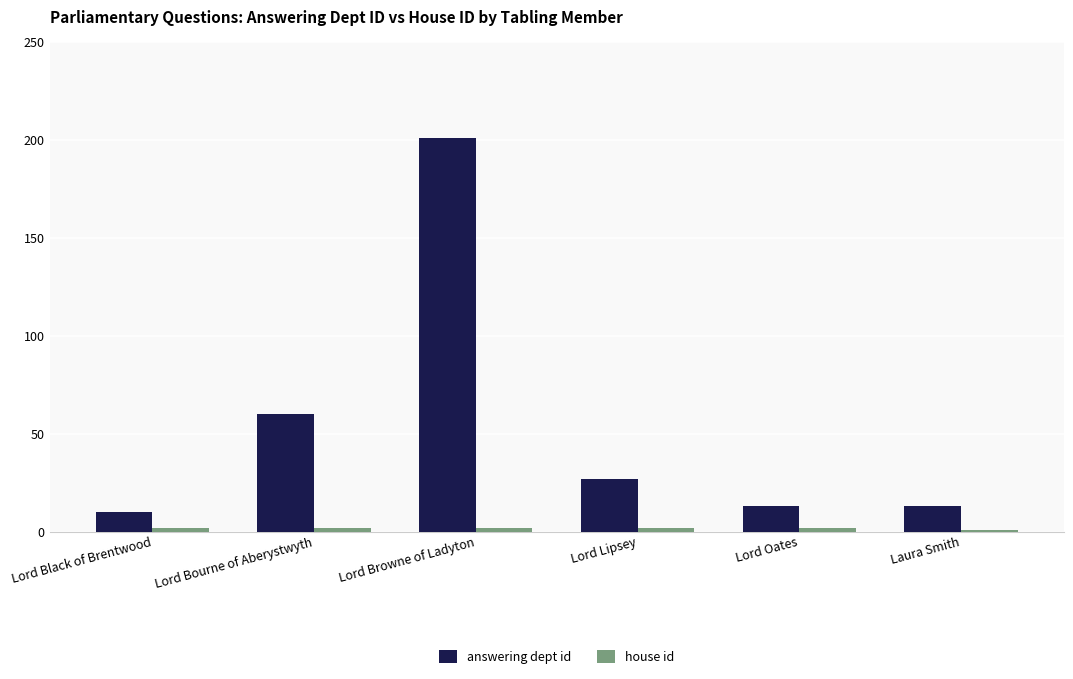

How many series are shown in this chart?

2